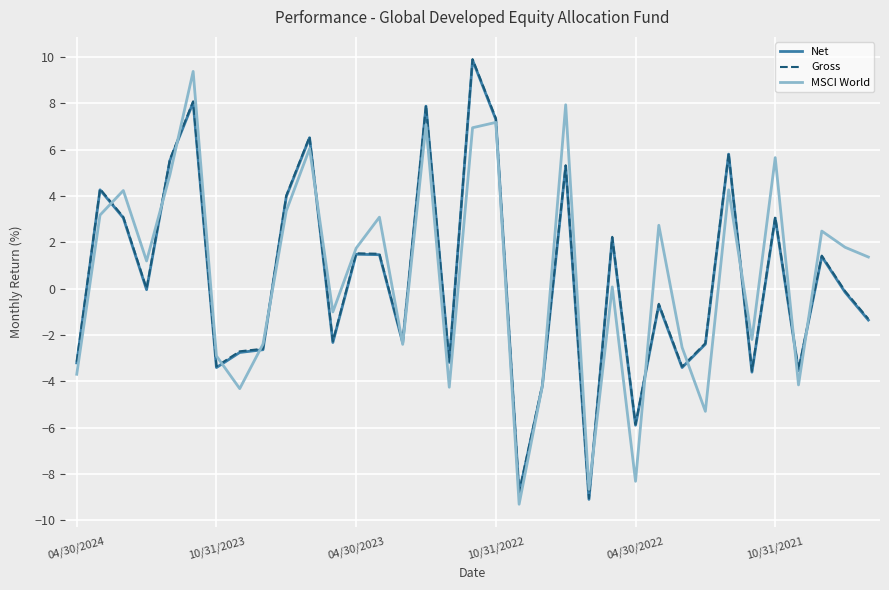

What are all the series names shown in the legend?

Net, Gross, MSCI World